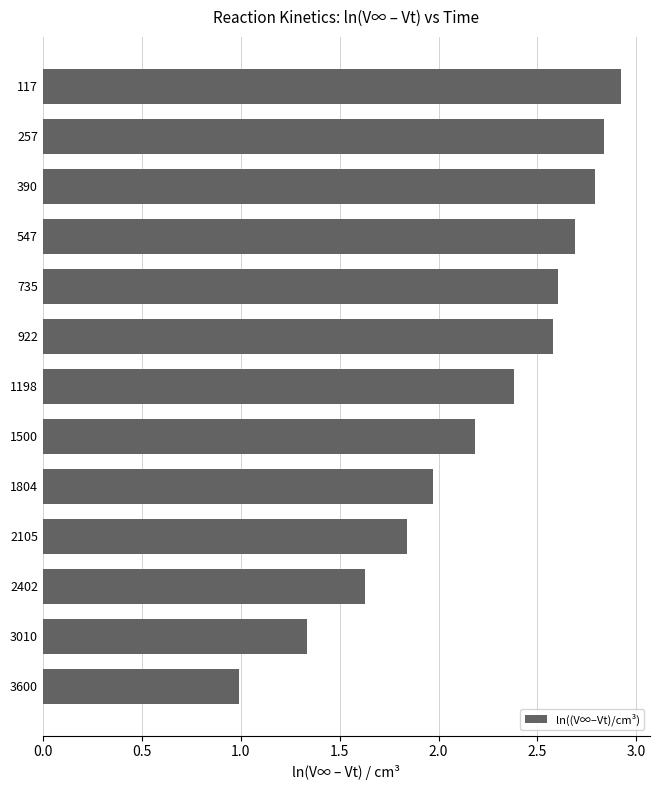

What is the value of the 7th bar from the top?

2.4